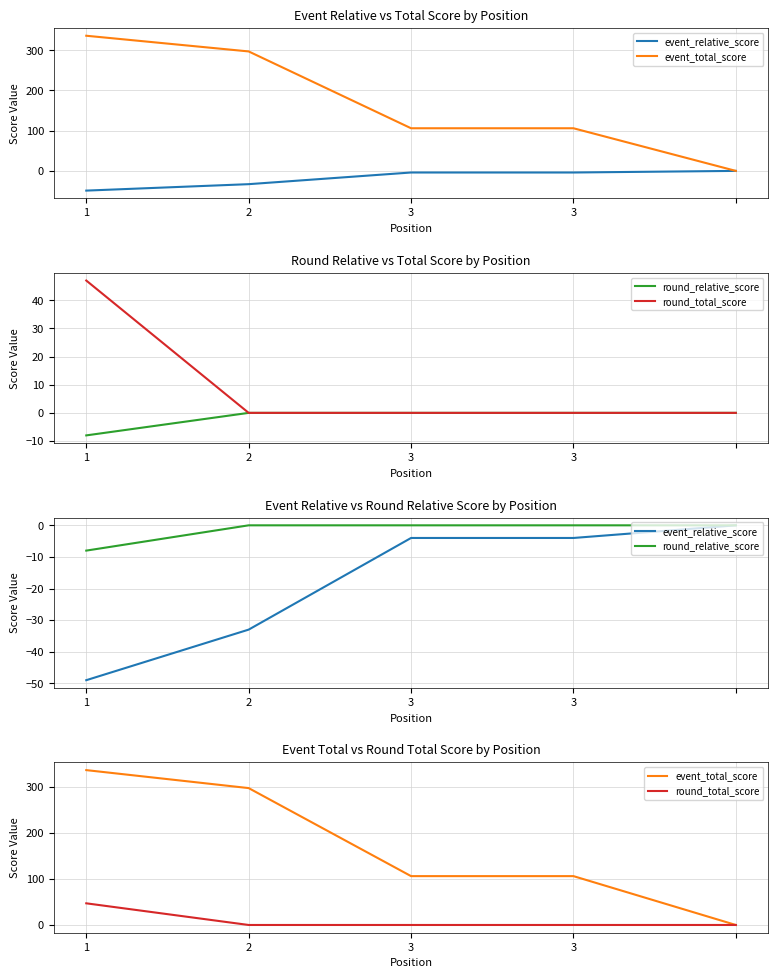

At which category is the sum across all series the highest?

1